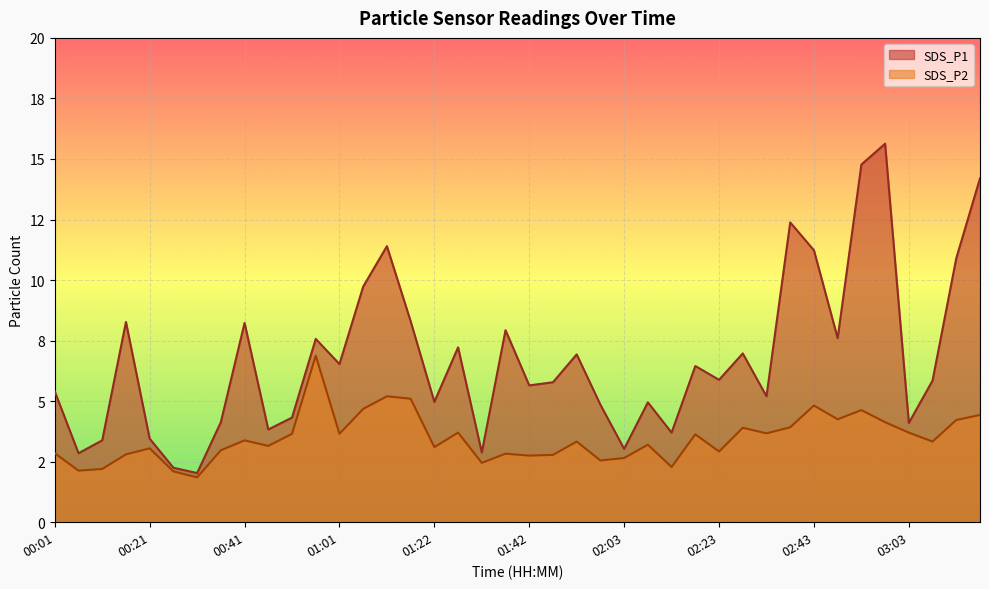

Reading right to left, list all the values displayed in this chart.

SDS_P1: 14.2	10.9	5.8	4.1	15.6	14.8	7.6	11.2	12.4	5.2	7.0	5.9	6.5	3.7	5.0	3.0	4.8	6.9	5.8	5.7	7.9	2.9	7.2	5.0	8.3	11.4	9.7	6.5	7.6	4.3	3.8	8.2	4.1	2.0	2.2	3.5	8.3	3.4	2.9	5.4
SDS_P2: 4.4	4.2	3.3	3.7	4.1	4.6	4.2	4.8	3.9	3.7	3.9	2.9	3.6	2.3	3.2	2.6	2.5	3.3	2.8	2.8	2.8	2.5	3.7	3.1	5.1	5.2	4.7	3.6	6.9	3.6	3.1	3.4	3.0	1.9	2.1	3.0	2.8	2.2	2.1	2.9